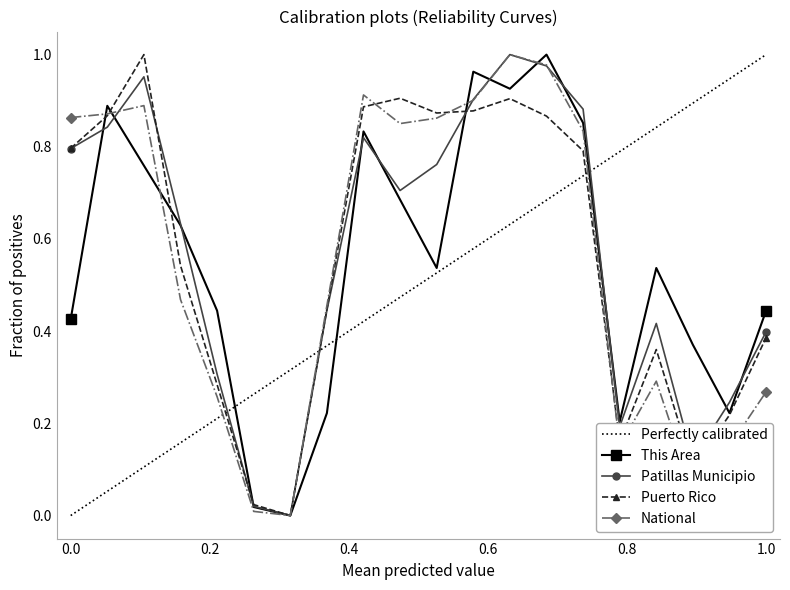

True or false: Puerto Rico has more than 1 interior local peaks.

True